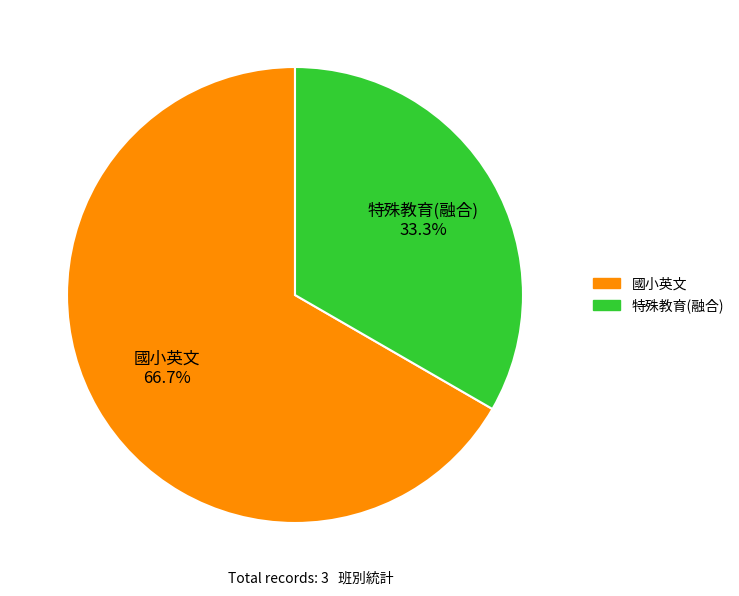

What portion of the pie excludes 特殊教育(融合)?

66.7%